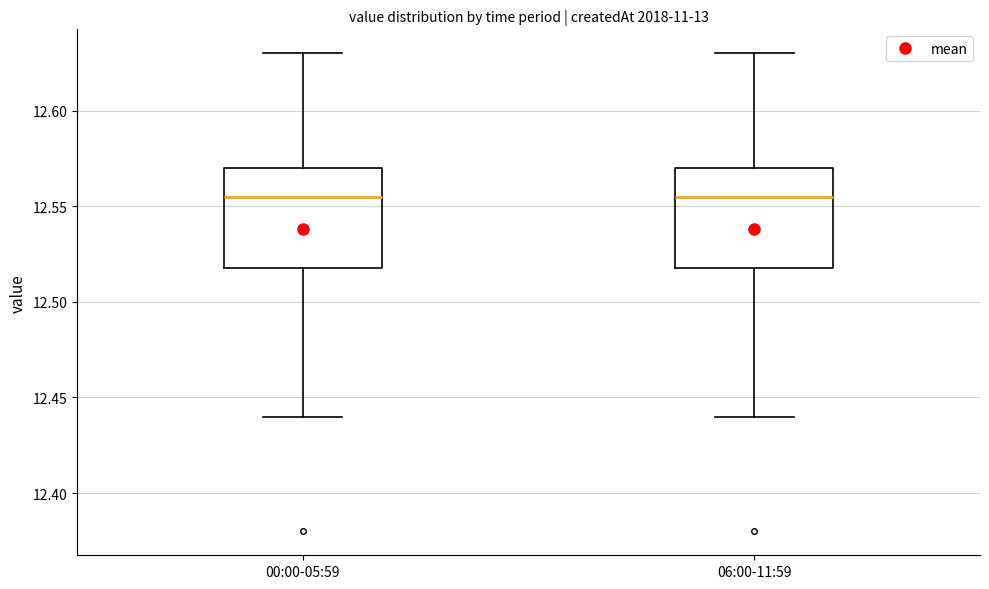

Reading left to right, transcribe this box plot: for each box, give where its median line is, the range the box spans, and where its two whiskers end, as read against the y-axis. The values are not printed on the chart, so give them approximately, as read against the axis.

00:00-05:59: median 12.555, box 12.520 to 12.570, whiskers 12.440 to 12.630
06:00-11:59: median 12.555, box 12.520 to 12.570, whiskers 12.440 to 12.630